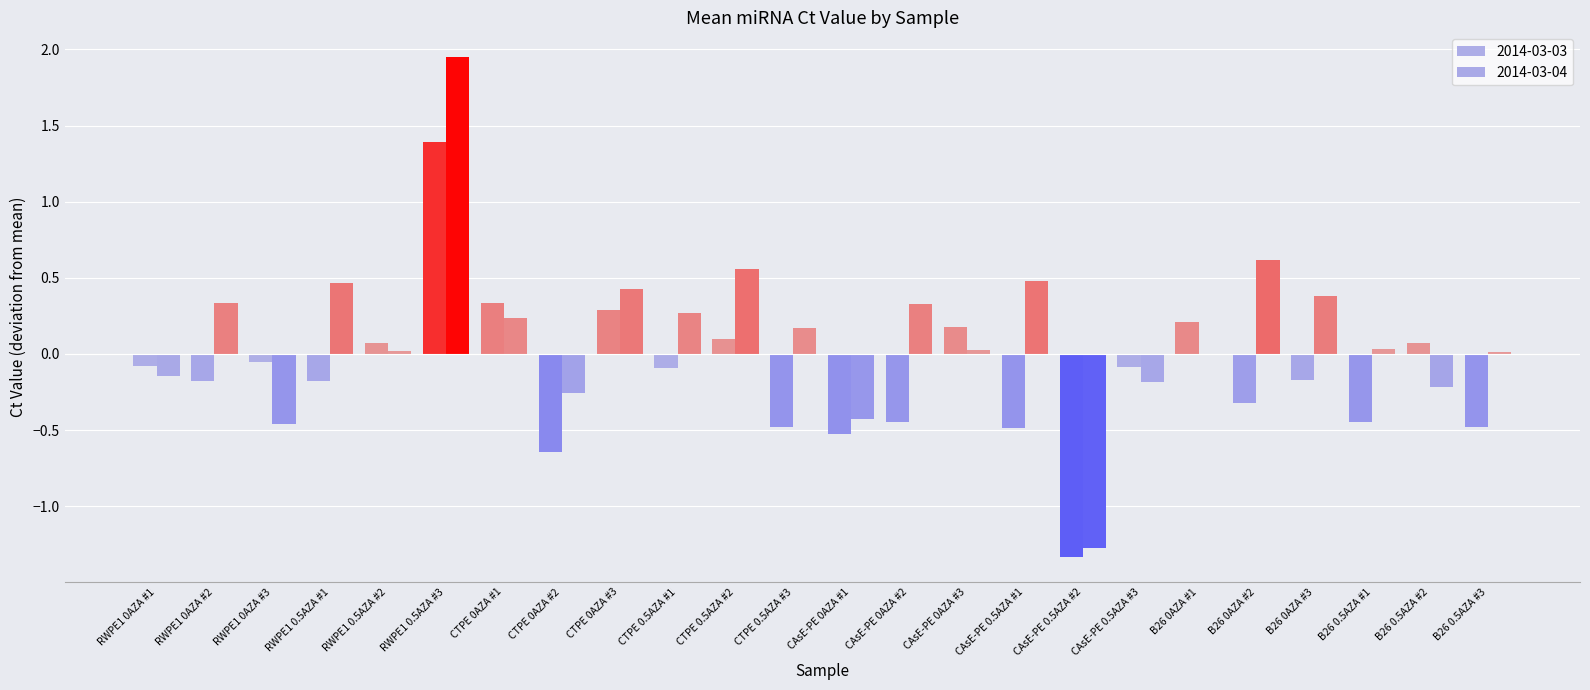

True or false: 2014-03-04 has a value of -0.5 at CAsE-PE 0.5AZA #2.

False